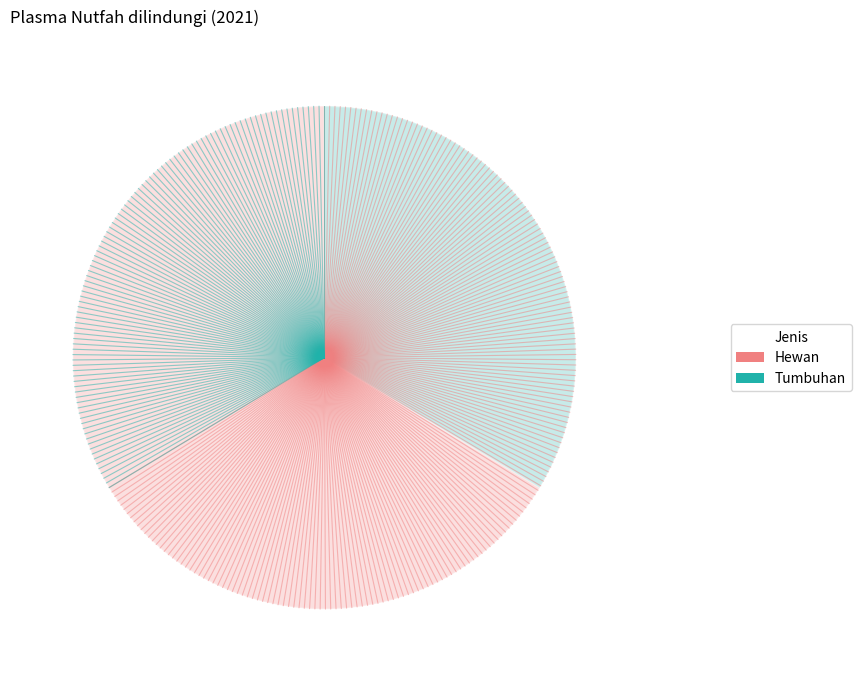

Which category accounts for the majority?

Hewan